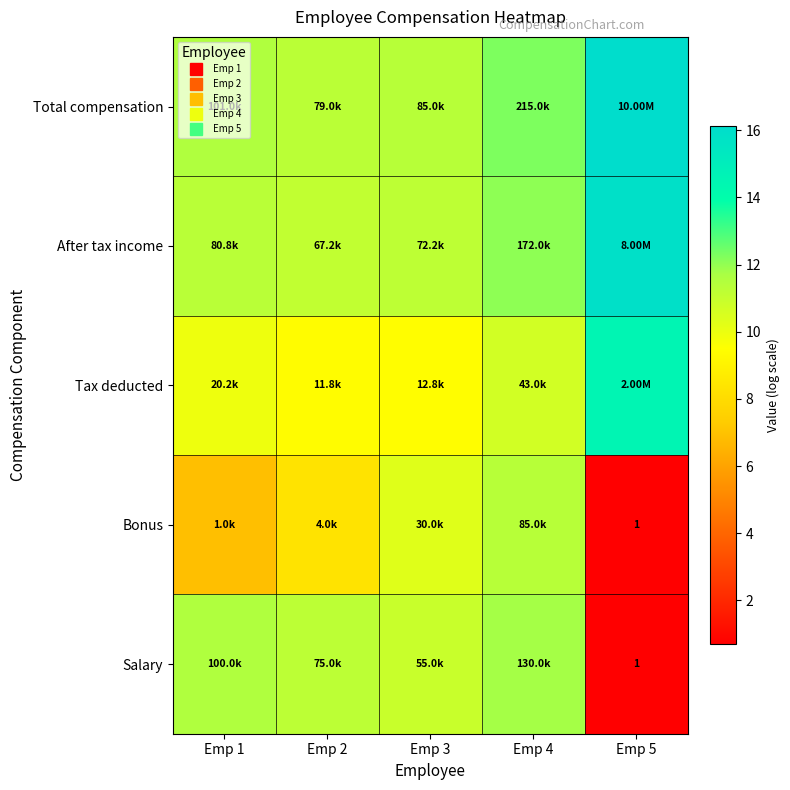

The value of Total compensation at Emp 5 is 16.1. True or false?

True